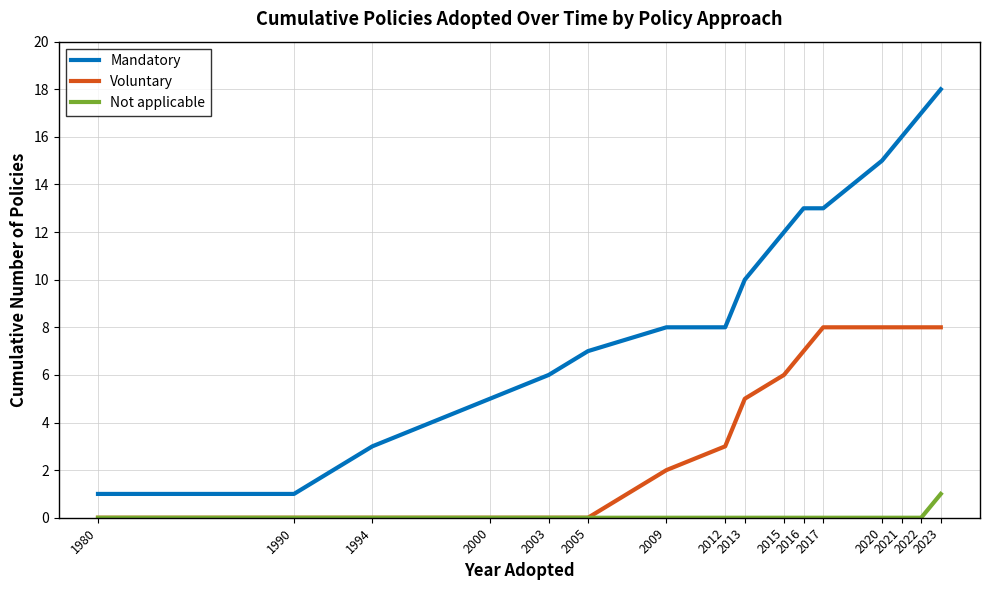

Rank the series by their maximum value, from lowest to highest.

Not applicable, Voluntary, Mandatory